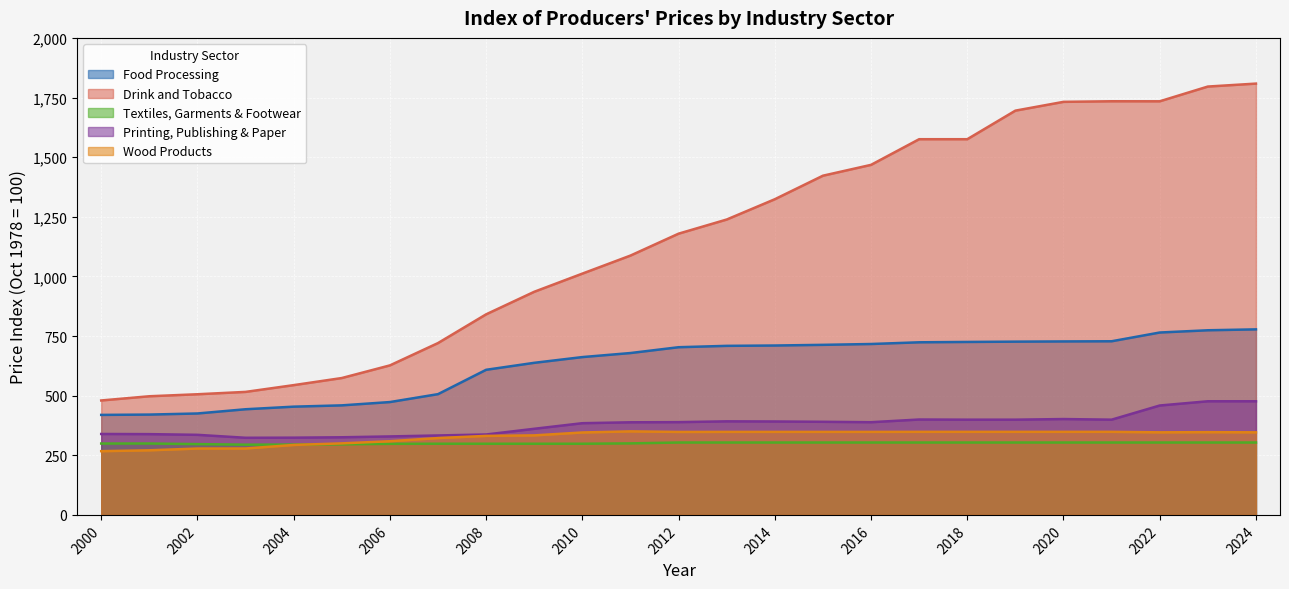

Between 2006 and 2011, which series saw the biggest shift?

Drink and Tobacco